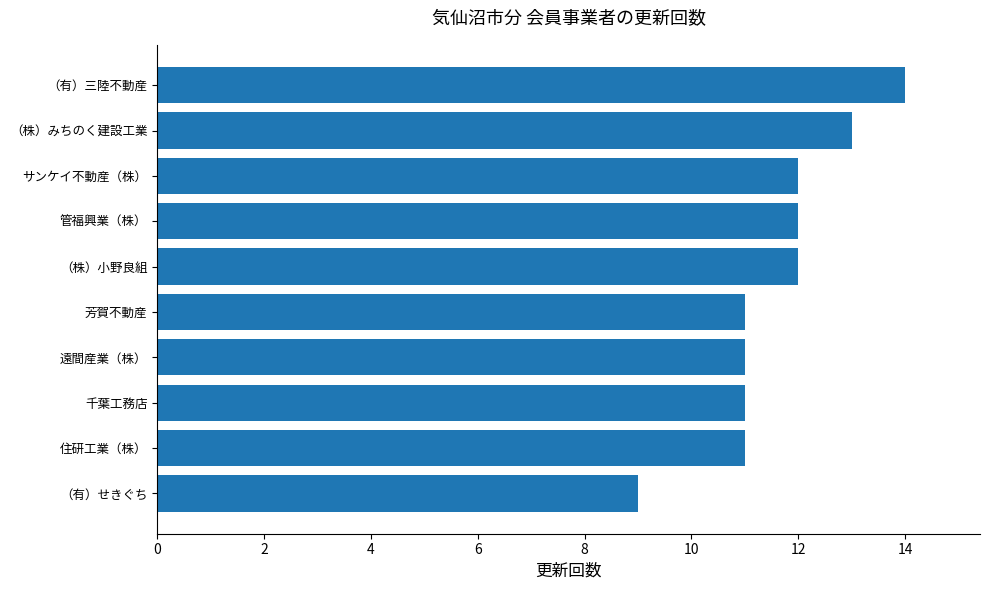

What is the difference between the maximum and minimum values?

5